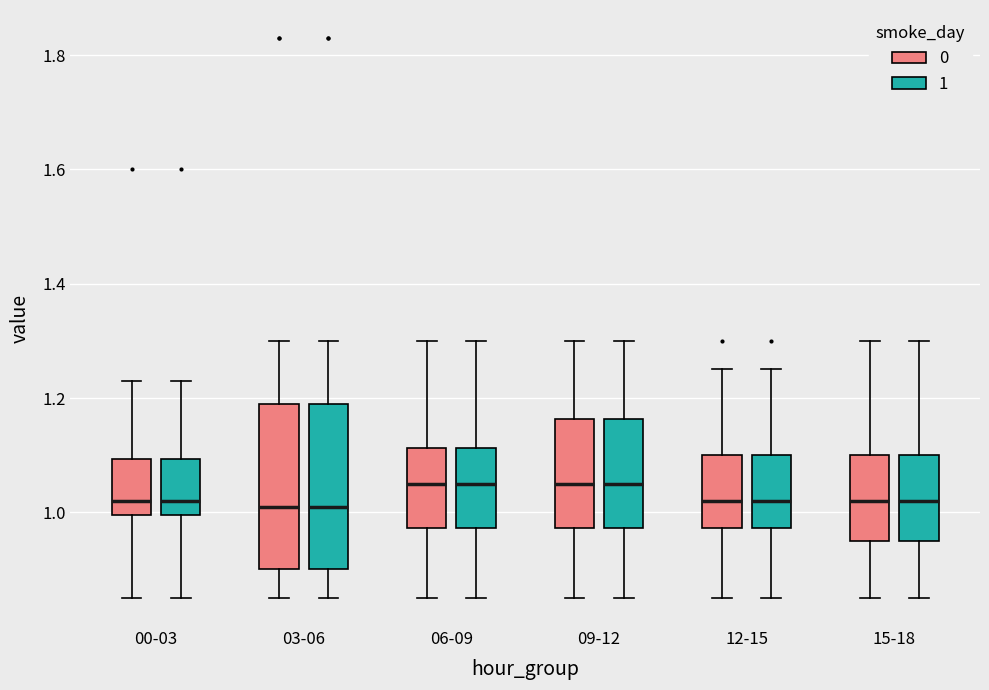

Reading left to right, read every box against the y-axis: the position of its median line, the range the box covers, and the ends of its whiskers. The values are not printed on the chart, so give them approximately, as read against the axis.

00-03 (0): median 1.02, box 1.00 to 1.10, whiskers 0.86 to 1.24
00-03 (1): median 1.02, box 1.00 to 1.10, whiskers 0.86 to 1.24
03-06 (0): median 1.02, box 0.90 to 1.20, whiskers 0.86 to 1.30
03-06 (1): median 1.02, box 0.90 to 1.20, whiskers 0.86 to 1.30
06-09 (0): median 1.06, box 0.98 to 1.12, whiskers 0.86 to 1.30
06-09 (1): median 1.06, box 0.98 to 1.12, whiskers 0.86 to 1.30
09-12 (0): median 1.06, box 0.98 to 1.16, whiskers 0.86 to 1.30
09-12 (1): median 1.06, box 0.98 to 1.16, whiskers 0.86 to 1.30
12-15 (0): median 1.02, box 0.98 to 1.10, whiskers 0.86 to 1.26
12-15 (1): median 1.02, box 0.98 to 1.10, whiskers 0.86 to 1.26
15-18 (0): median 1.02, box 0.96 to 1.10, whiskers 0.86 to 1.30
15-18 (1): median 1.02, box 0.96 to 1.10, whiskers 0.86 to 1.30